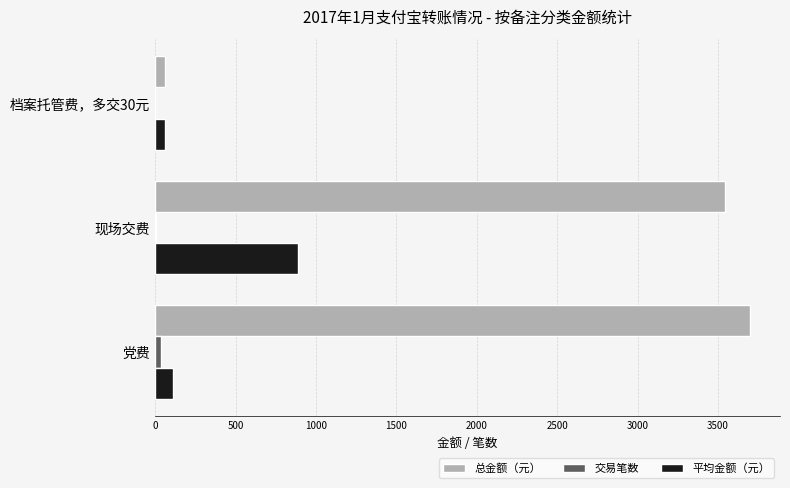

Between 党费 and 档案托管费，多交30元, which series saw the biggest shift?

总金额（元）